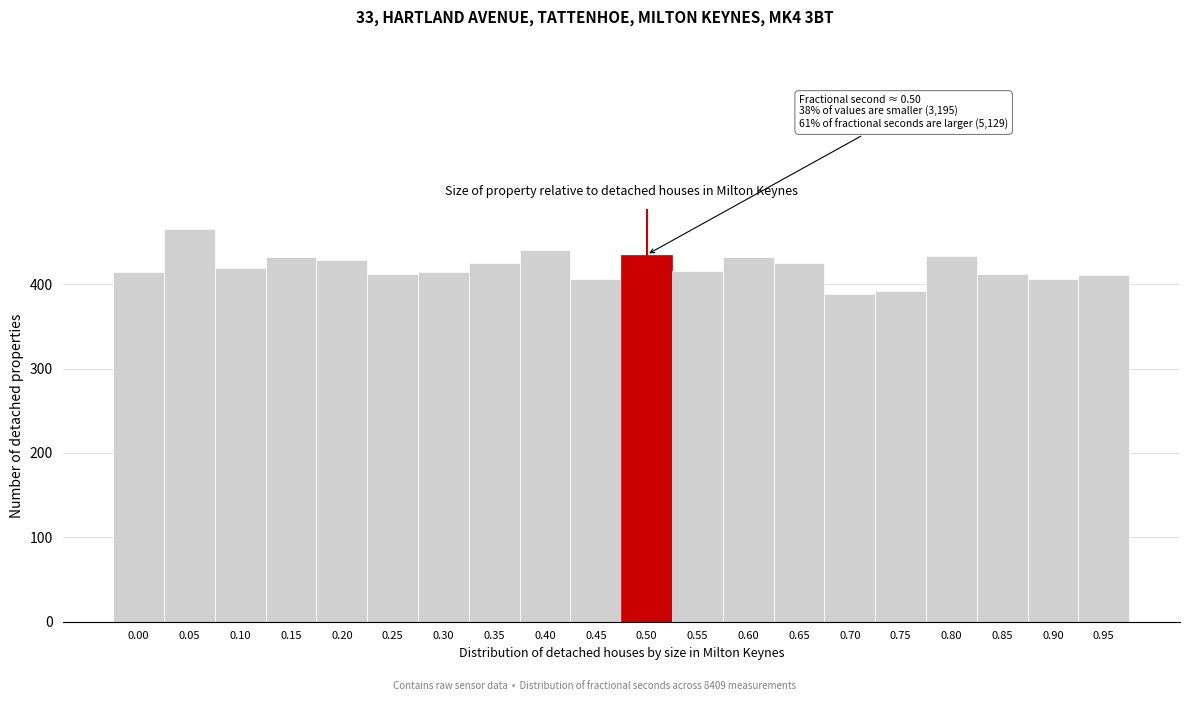

What is the value of the 8th bar from the left?

425